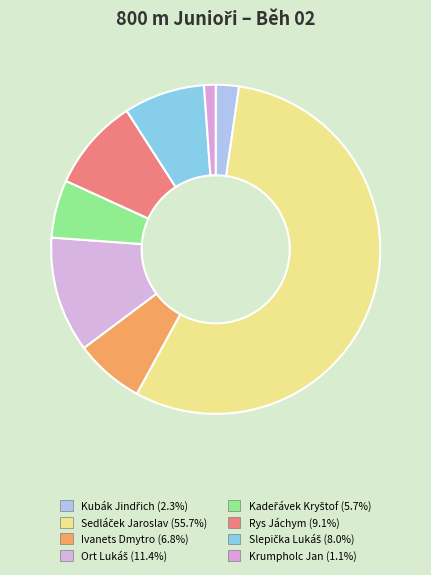

Does Slepička Lukáš account for over 50% of the chart?

No